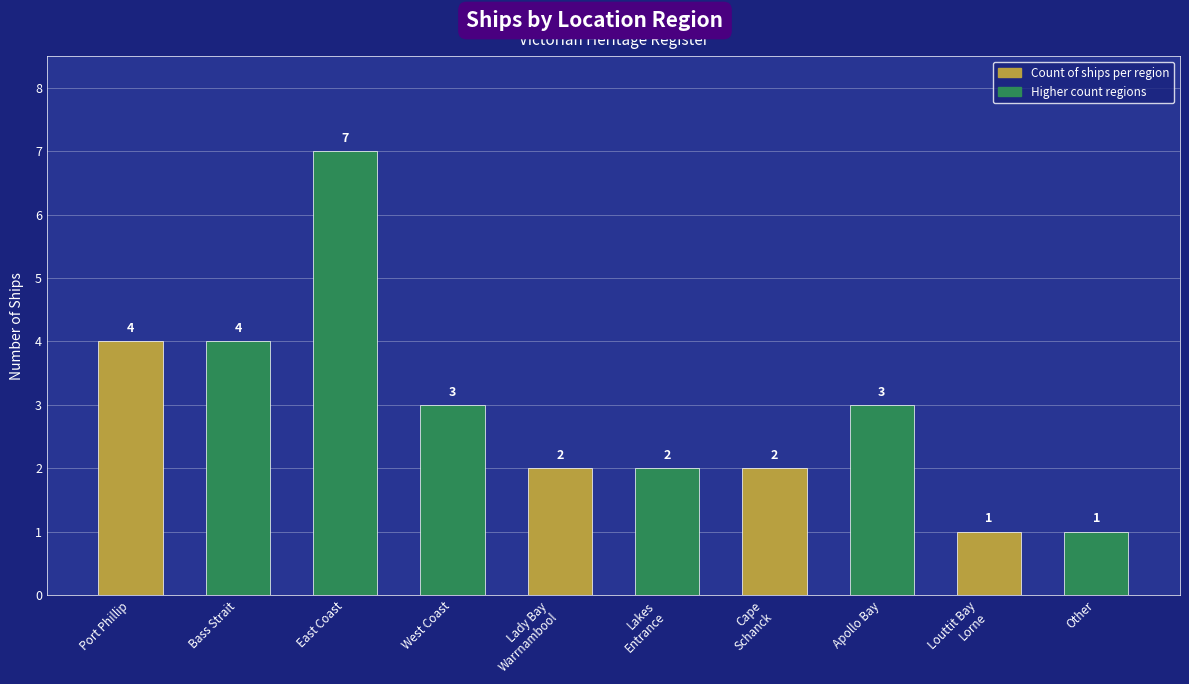

Count the number of categories in the chart.

10